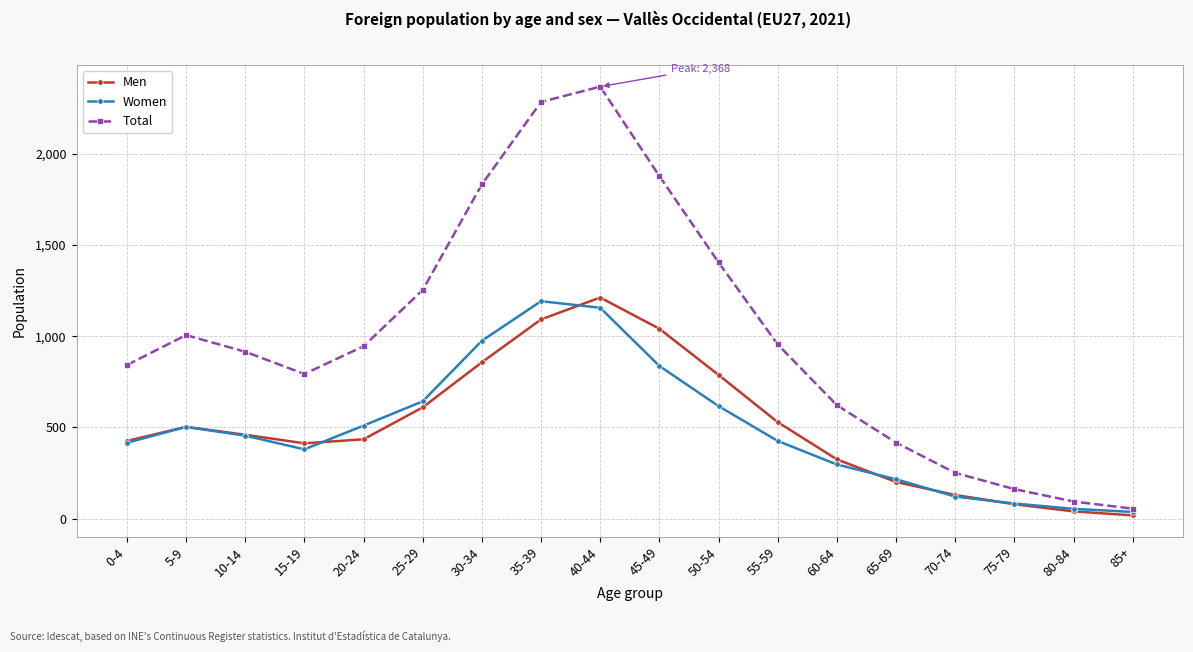

What is the sum of the Total values at 45-49 and 40-44?

4246